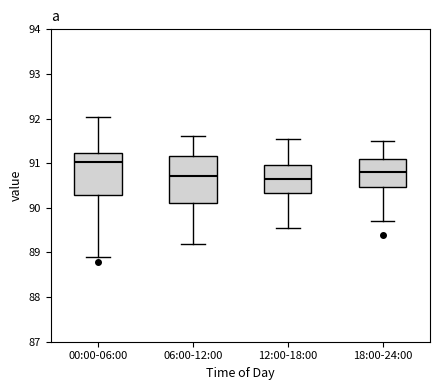

Which box is the tallest, from its lower edge to its upper edge?

06:00-12:00